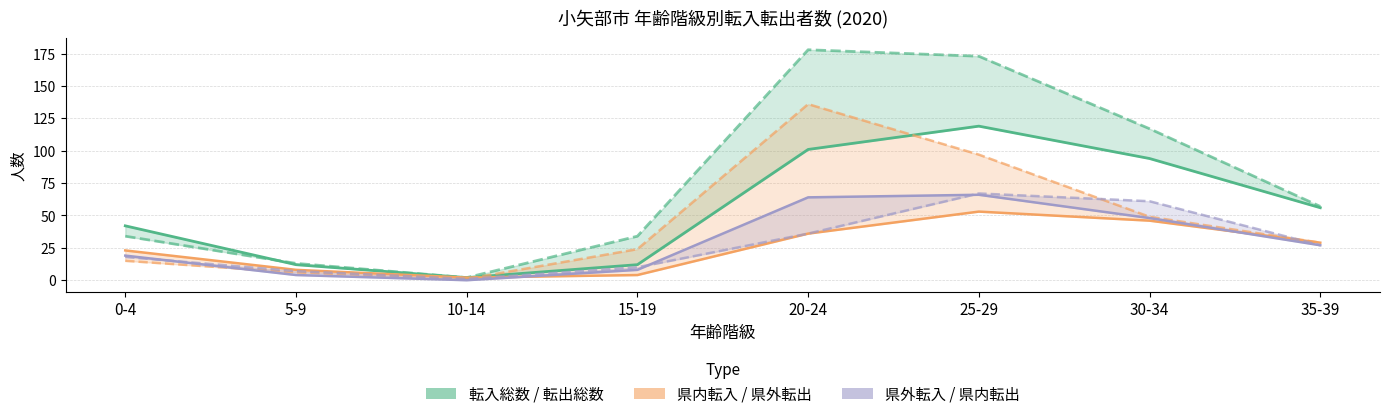

What is the label of the 5th point from the right?

15-19